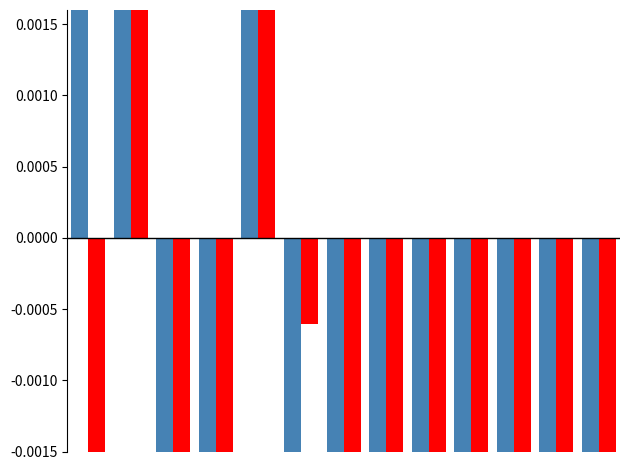

What are all the series names shown in the legend?

Count, Rank_sum